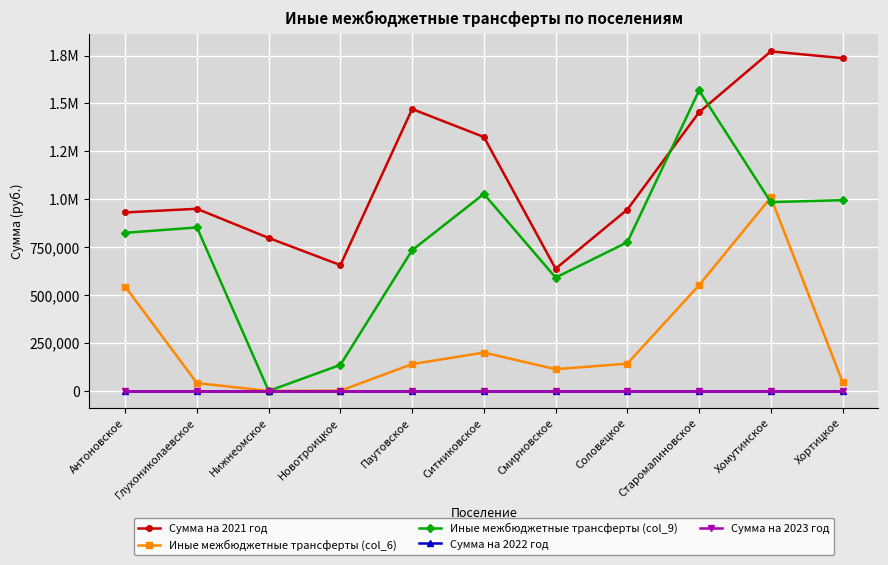

What is the value of the Иные межбюджетные трансферты (col_9) point at the 2nd from the left?

853168.0